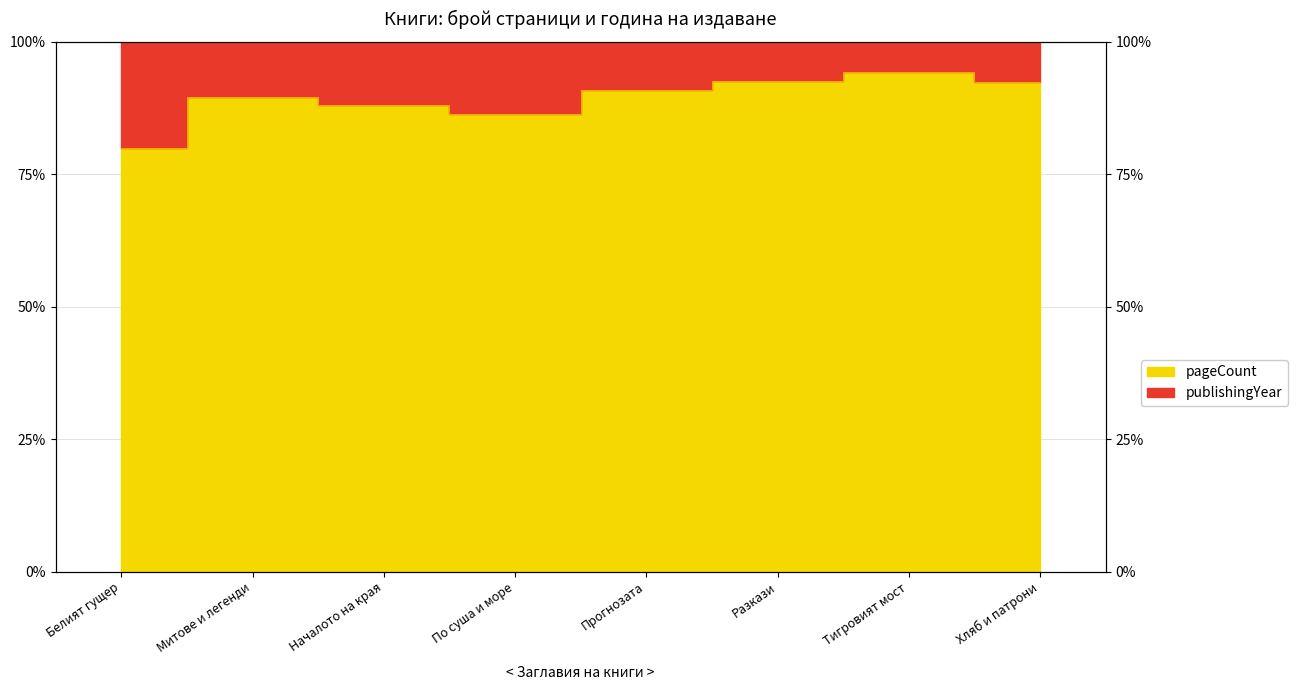

How many data points are less than 90?

4